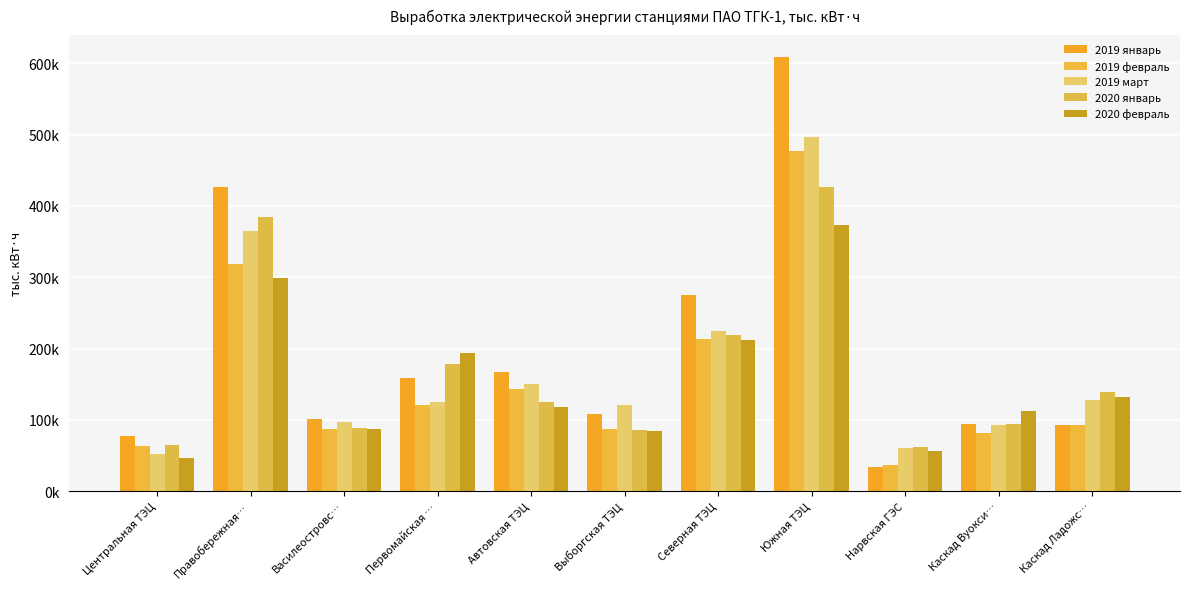

Reading left to right, what are all the values shown in this chart?

2019 январь: Центральная ТЭЦ=77719.1	Правобережная…=426246.1	Василеостровс…=100605.1	Первомайская …=158891.5	Автовская ТЭЦ=166855.2	Выборгская ТЭЦ=108567.9	Северная ТЭЦ=275654.5	Южная ТЭЦ=609144.4	Нарвская ГЭС=33338.8	Каскад Вуокси…=93618.9	Каскад Ладожс…=93544.0
2019 февраль: Центральная ТЭЦ=62871.3	Правобережная…=319231.9	Василеостровс…=86754.7	Первомайская …=121119.9	Автовская ТЭЦ=142911.4	Выборгская ТЭЦ=87889.3	Северная ТЭЦ=212904.2	Южная ТЭЦ=477020.4	Нарвская ГЭС=36265.1	Каскад Вуокси…=81419.4	Каскад Ладожс…=92581.6
2019 март: Центральная ТЭЦ=51656.5	Правобережная…=364902.5	Василеостровс…=96408.0	Первомайская …=124656.7	Автовская ТЭЦ=150597.0	Выборгская ТЭЦ=120928.4	Северная ТЭЦ=224271.5	Южная ТЭЦ=496376.7	Нарвская ГЭС=60651.9	Каскад Вуокси…=92414.5	Каскад Ладожс…=128418.6
2020 январь: Центральная ТЭЦ=64319.8	Правобережная…=384017.7	Василеостровс…=88275.4	Первомайская …=178564.9	Автовская ТЭЦ=125143.3	Выборгская ТЭЦ=85322.5	Северная ТЭЦ=219163.5	Южная ТЭЦ=426053.1	Нарвская ГЭС=61701.0	Каскад Вуокси…=94483.1	Каскад Ладожс…=138550.9
2020 февраль: Центральная ТЭЦ=47043.5	Правобережная…=299623.0	Василеостровс…=87757.5	Первомайская …=194470.6	Автовская ТЭЦ=118536.8	Выборгская ТЭЦ=84053.3	Северная ТЭЦ=212395.4	Южная ТЭЦ=372958.1	Нарвская ГЭС=56736.7	Каскад Вуокси…=112060.1	Каскад Ладожс…=132081.6